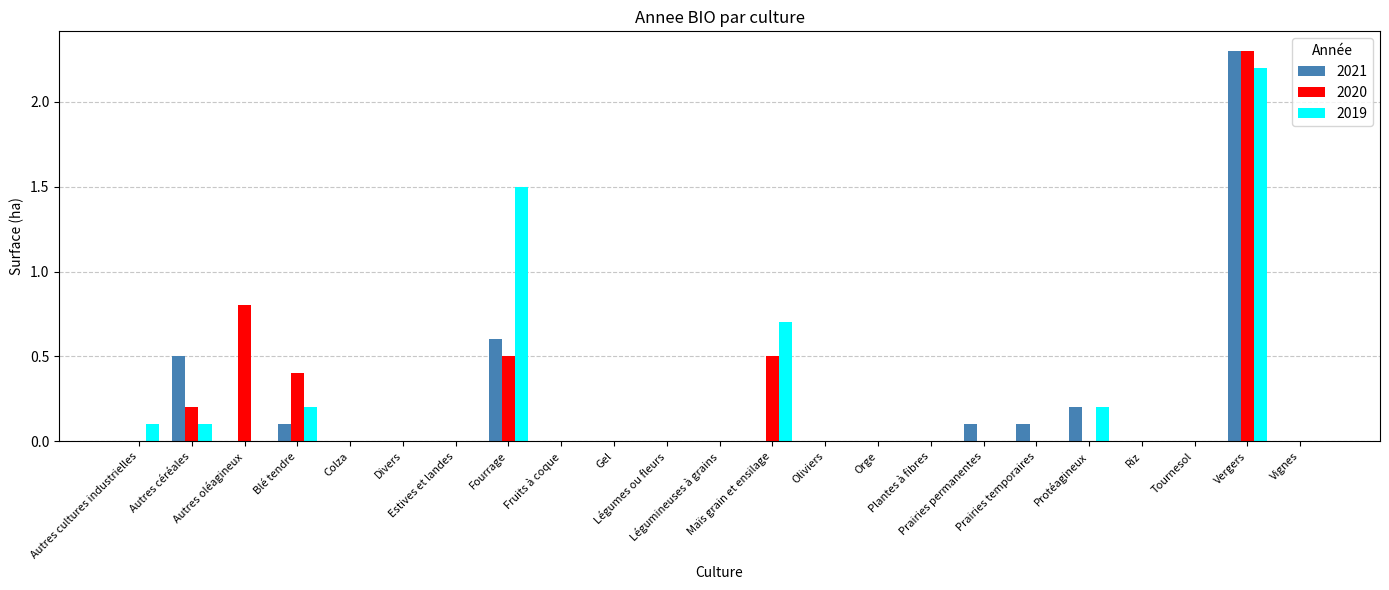

What is the greatest value displayed?

2.3